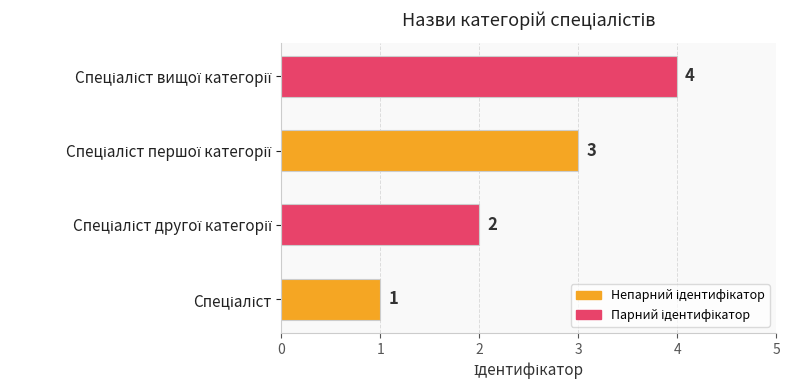

What is the maximum value shown in the chart?

4